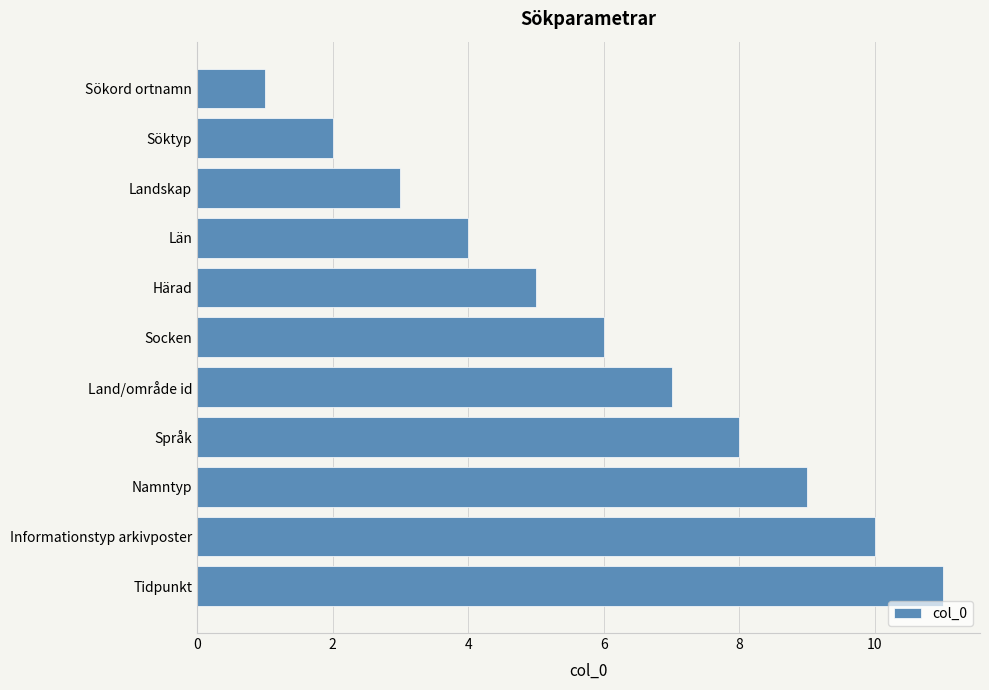

What position from the top is Landskap?

3